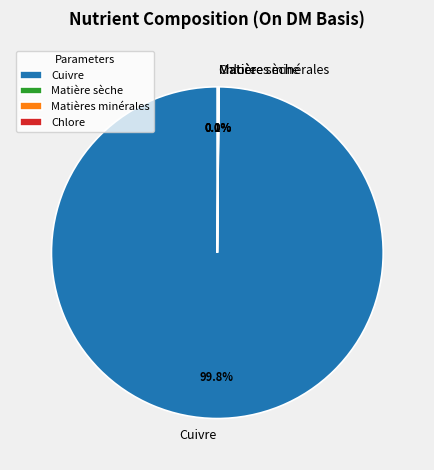

What is the majority slice?

Cuivre